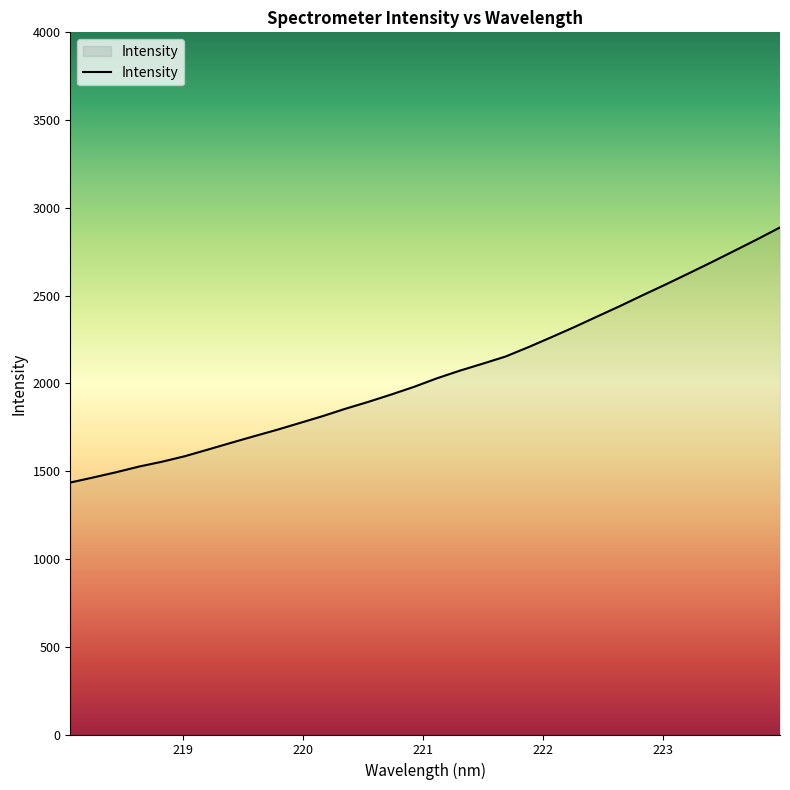

What is the minimum value shown in the chart?

1435.4